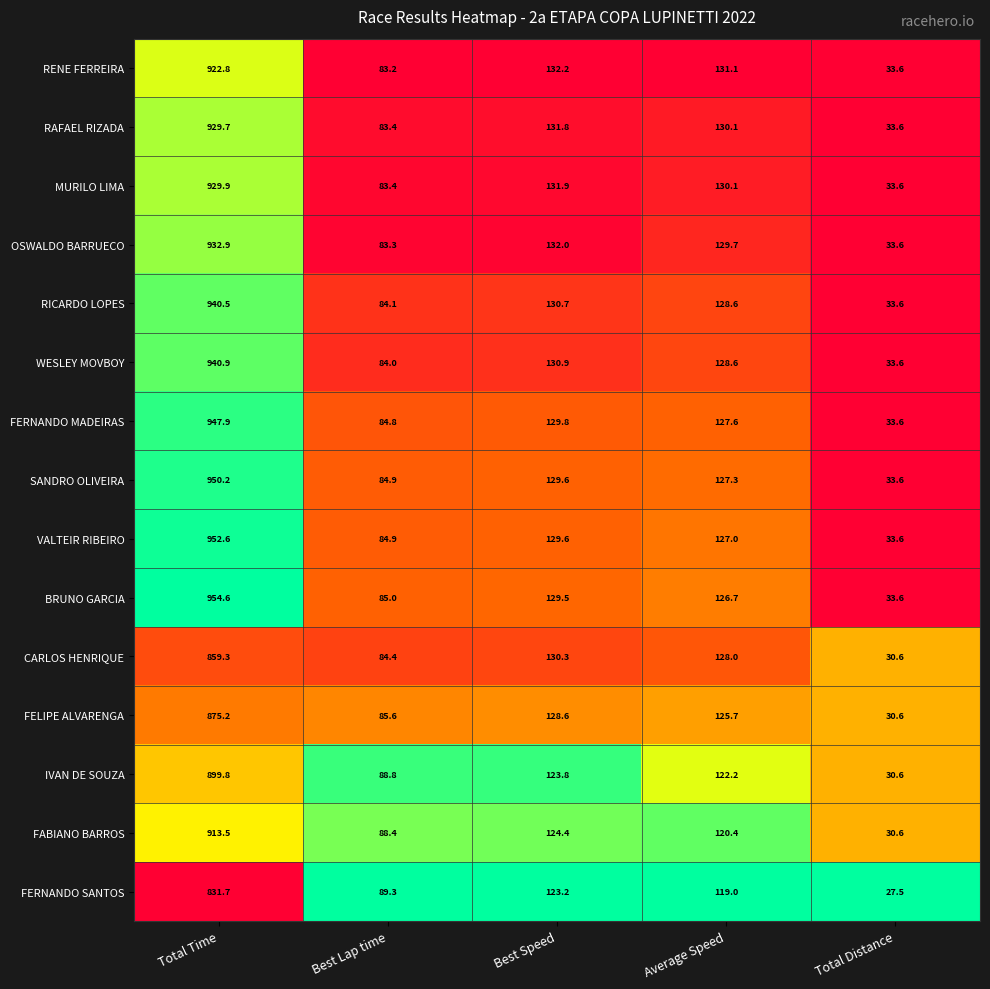

Read the WESLEY MOVBOY value at Total Distance.

33.6